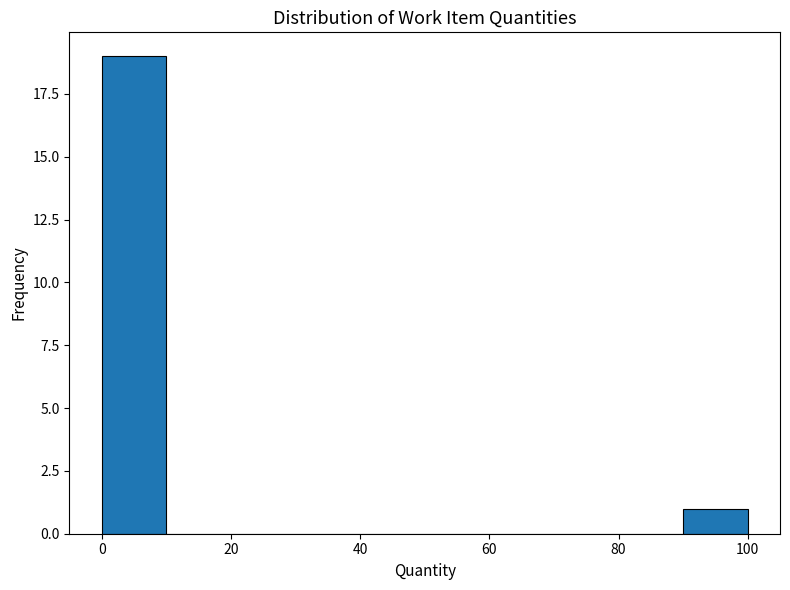

Reading left to right, list every bar in this chart as the range it spans on the x-axis followed by its height. The values are not printed on the chart, so give them approximately, as read against the axis.

0 to 10: 19
10 to 20: 0
20 to 30: 0
30 to 40: 0
40 to 50: 0
50 to 60: 0
60 to 70: 0
70 to 80: 0
80 to 90: 0
90 to 100: 1